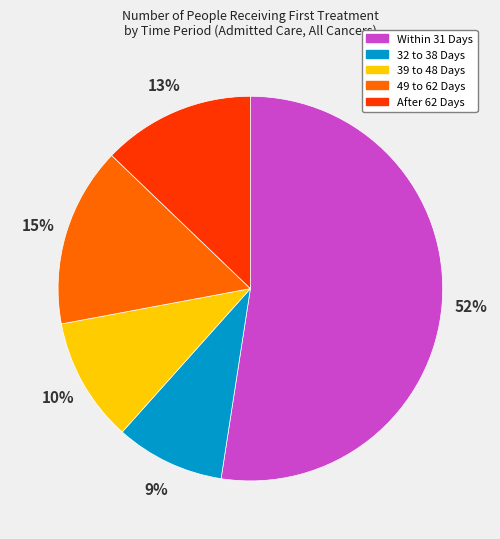

Combined, do After 62 Days and 39 to 48 Days account for over 50%?

No